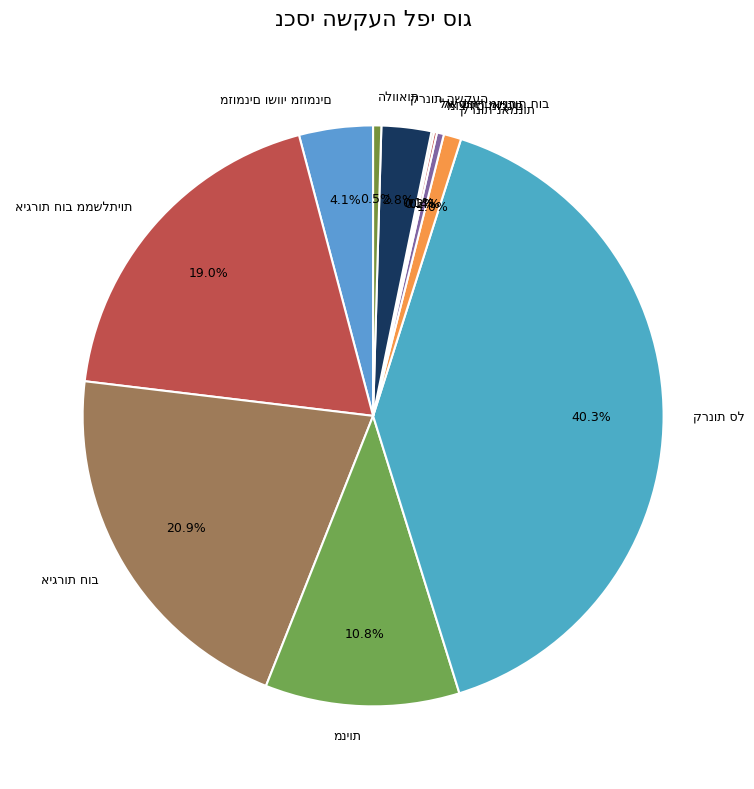

Is there any slice that represents more than half of the pie?

No